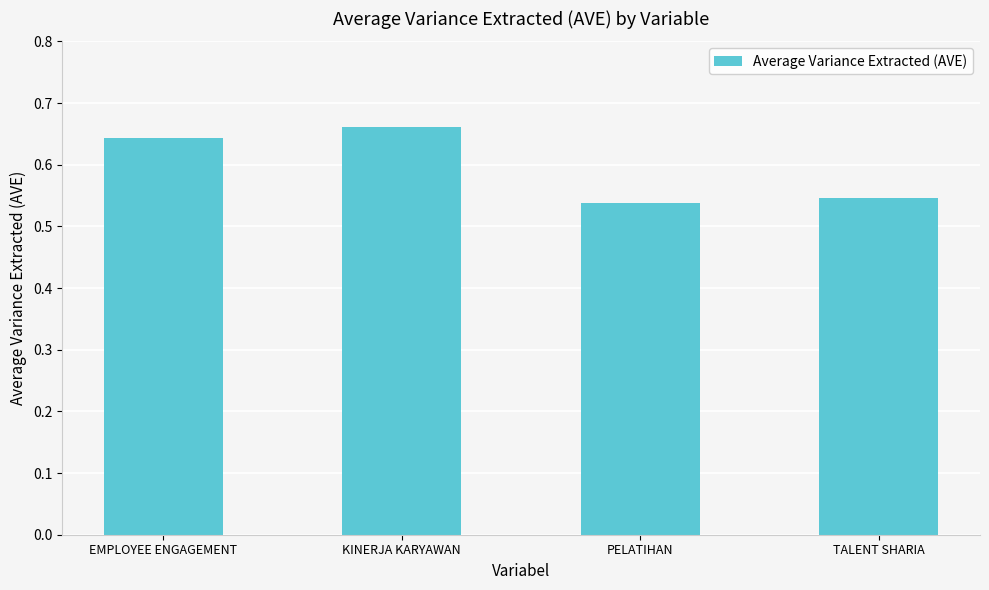

Count the values in the range 0 to 1.

4